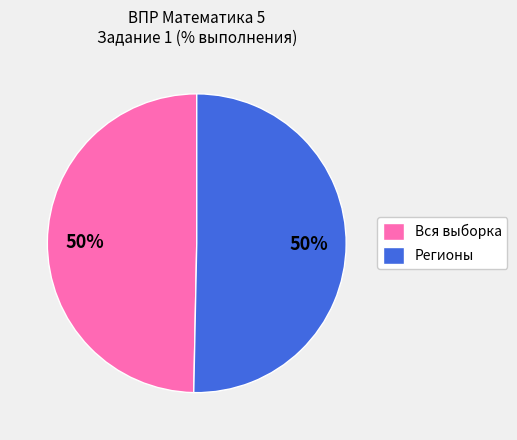

How many segments does this pie chart have?

2